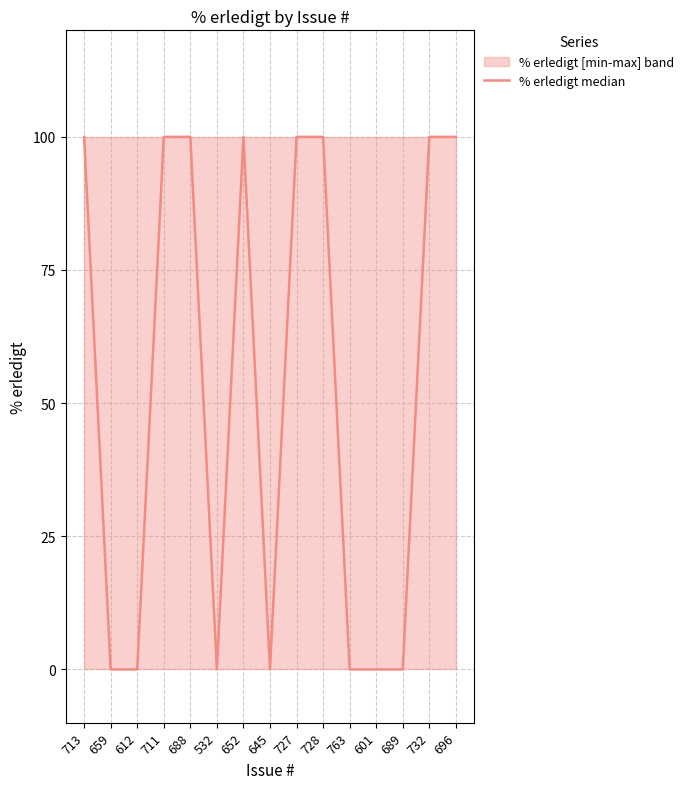

What is the sum of the values at 711 and 732?

200